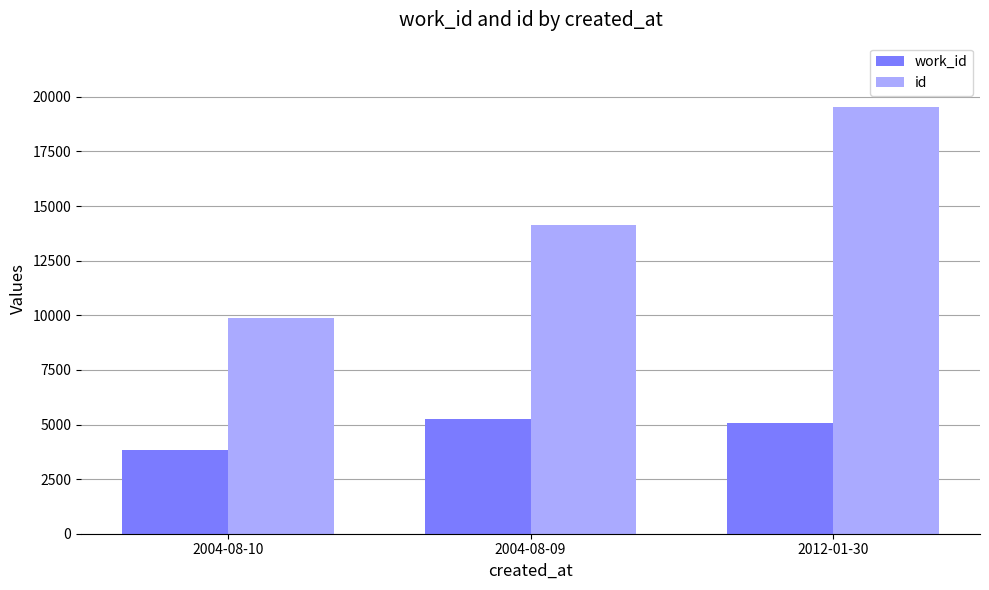

What is the difference between the highest and lowest values at 2004-08-10?

6032